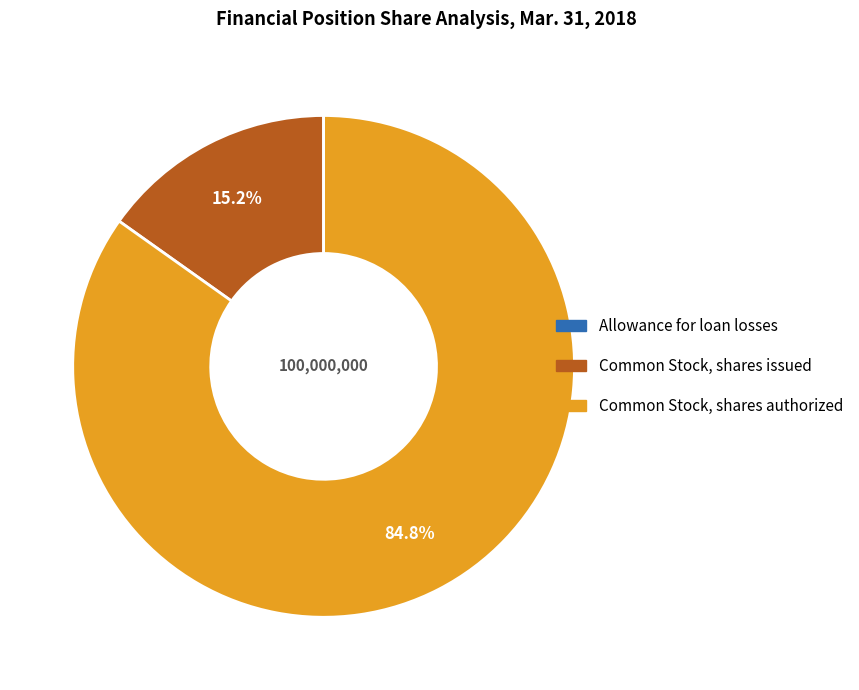

Does Common Stock, shares issued represent more than half of the total?

No